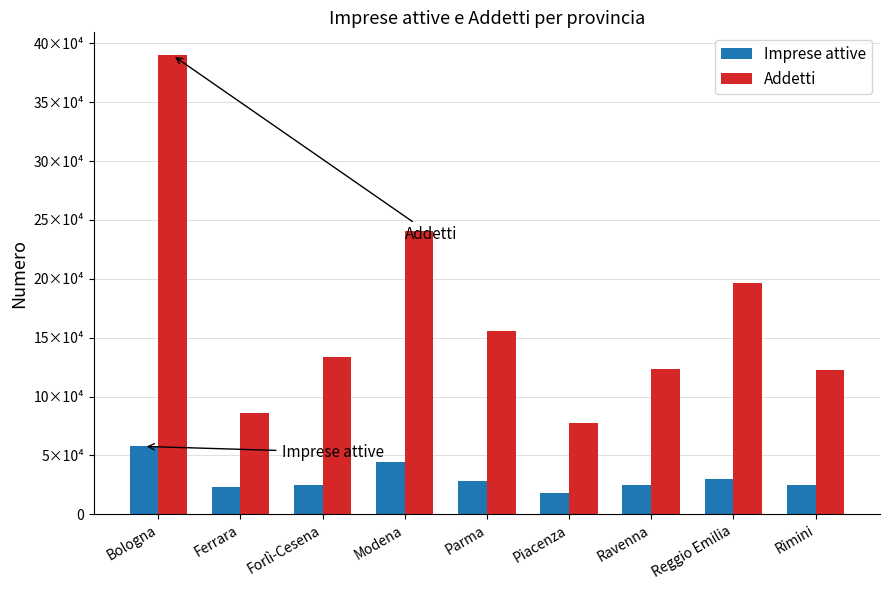

Does the chart contain stacked bars?

No